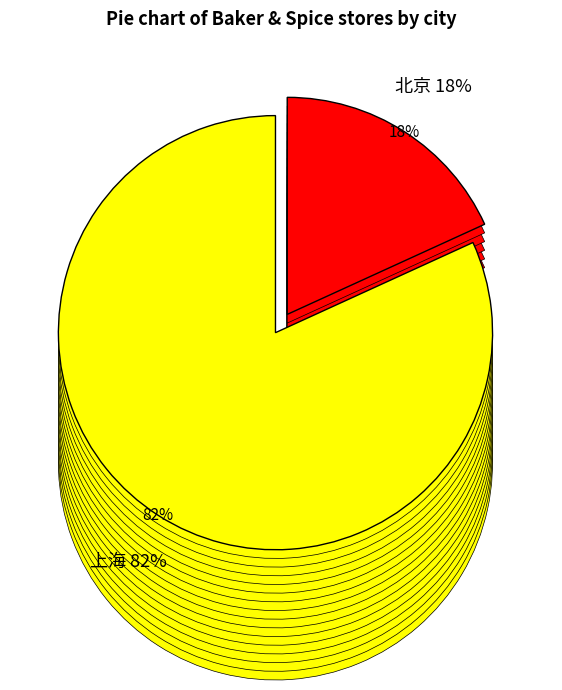

True or false: 上海 accounts for 82% of the total.

True